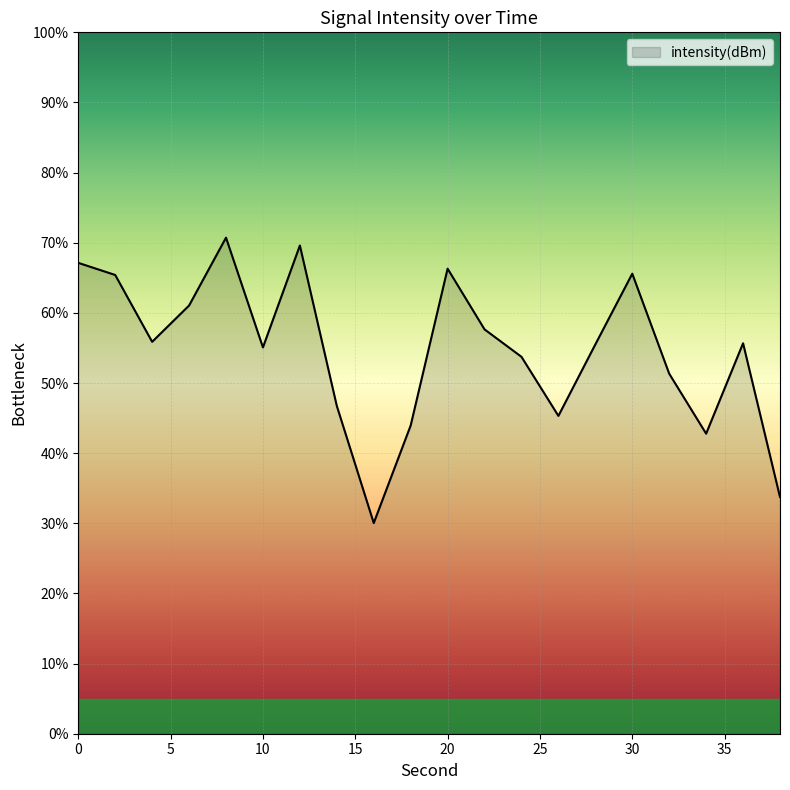

How many lines are shown in the chart?

1